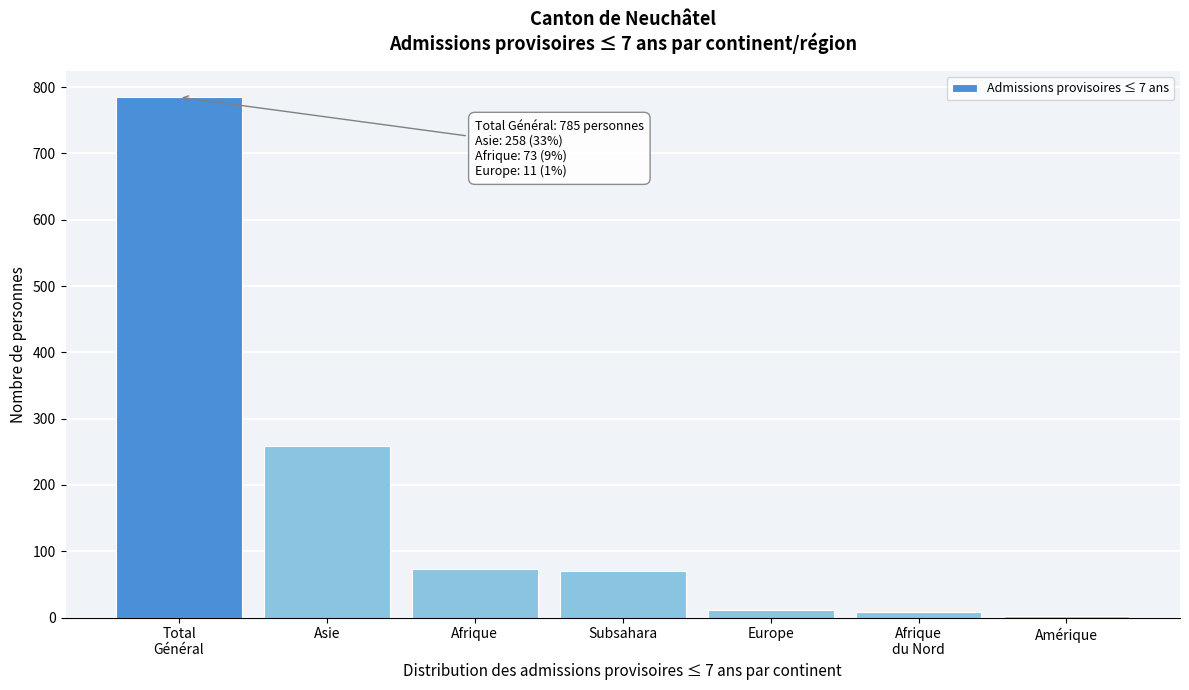

The value at Asie is 258. True or false?

True